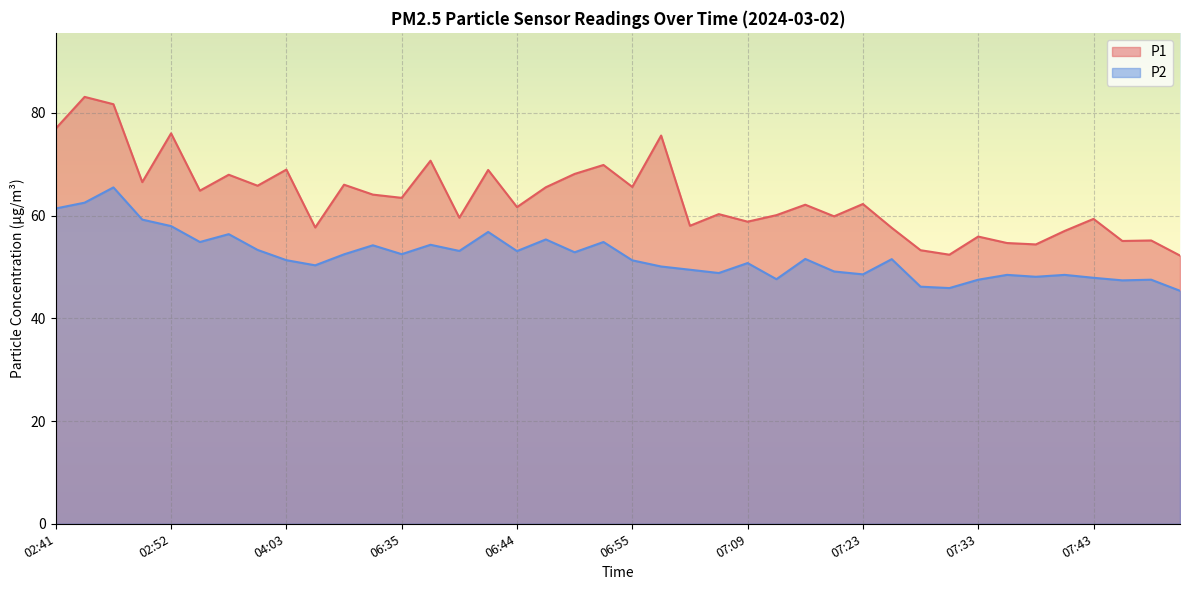

Where is the first local minimum for P1?

02:49